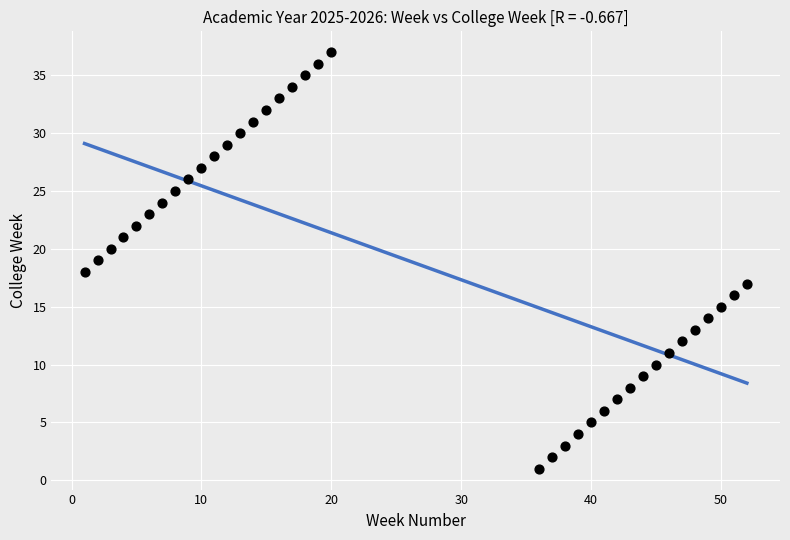

What is the range of Y values (max minus min)?

36